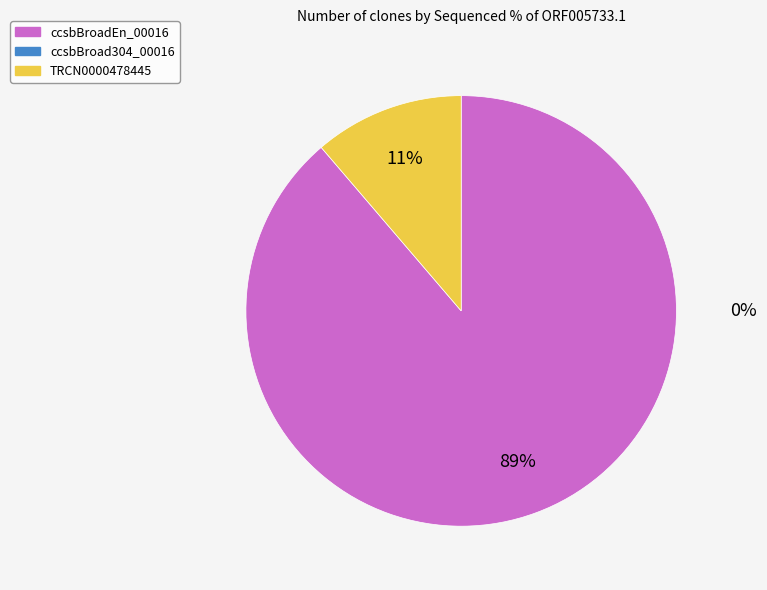

To the nearest percent, what is the average slice percentage?

50%